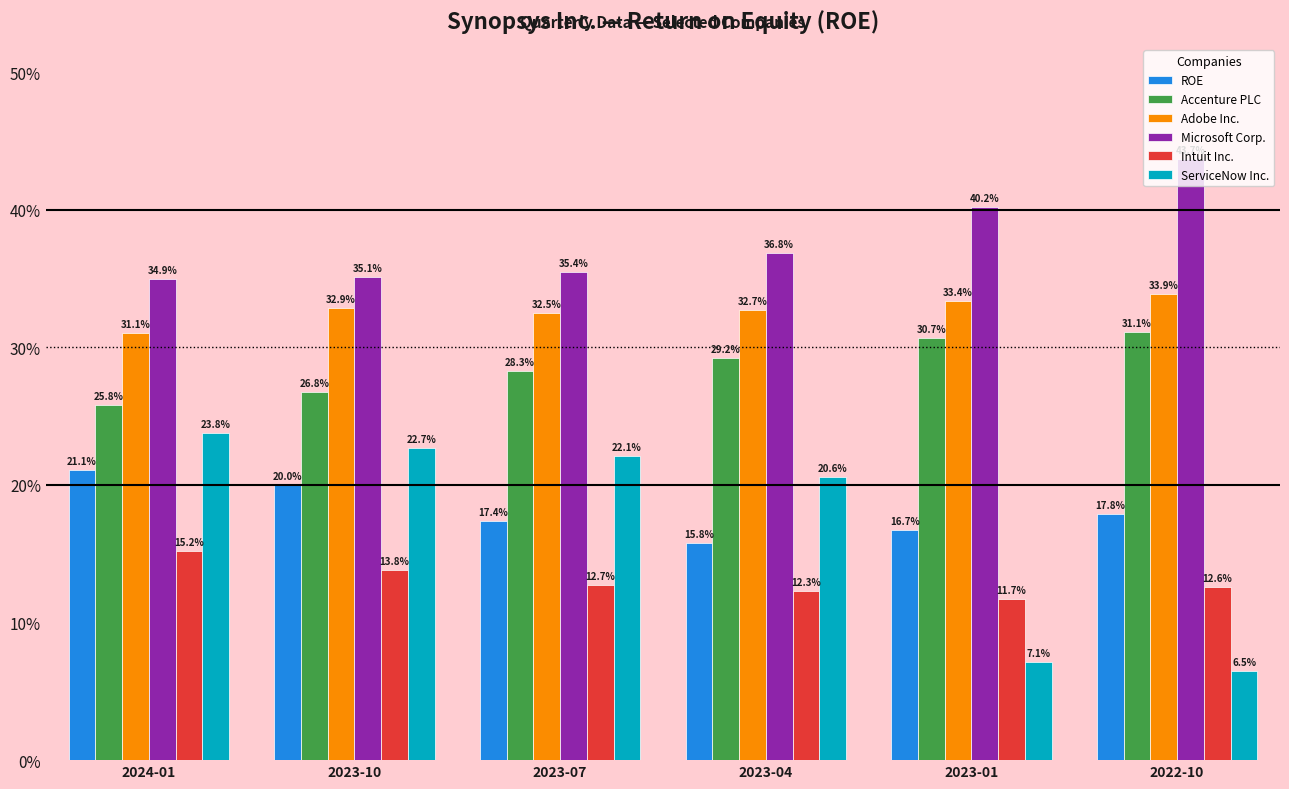

Are the bars horizontal?

No